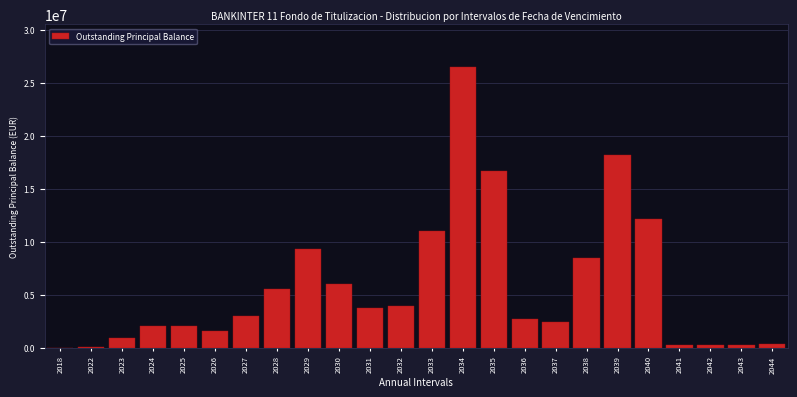

What is the sum of all values?

138059556.6